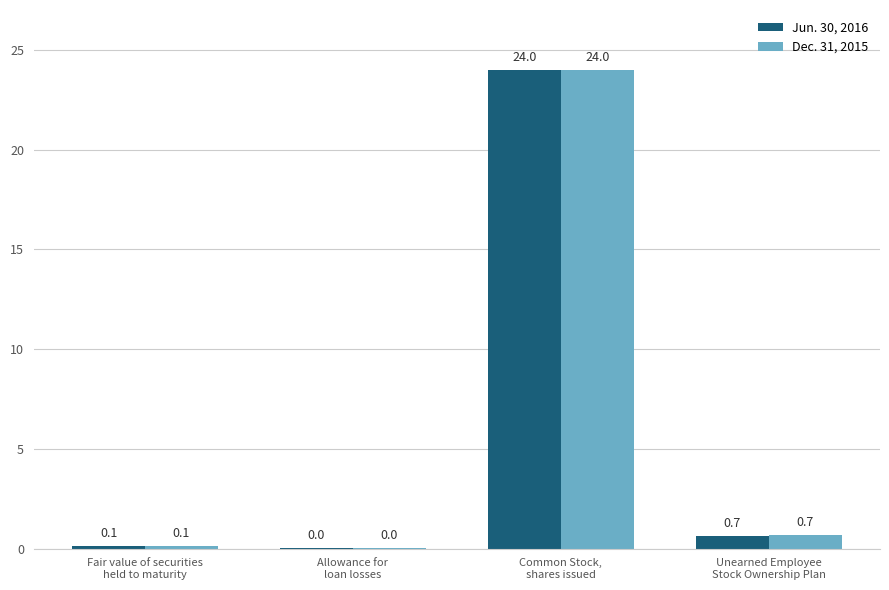

What is the greatest value displayed?

24.0